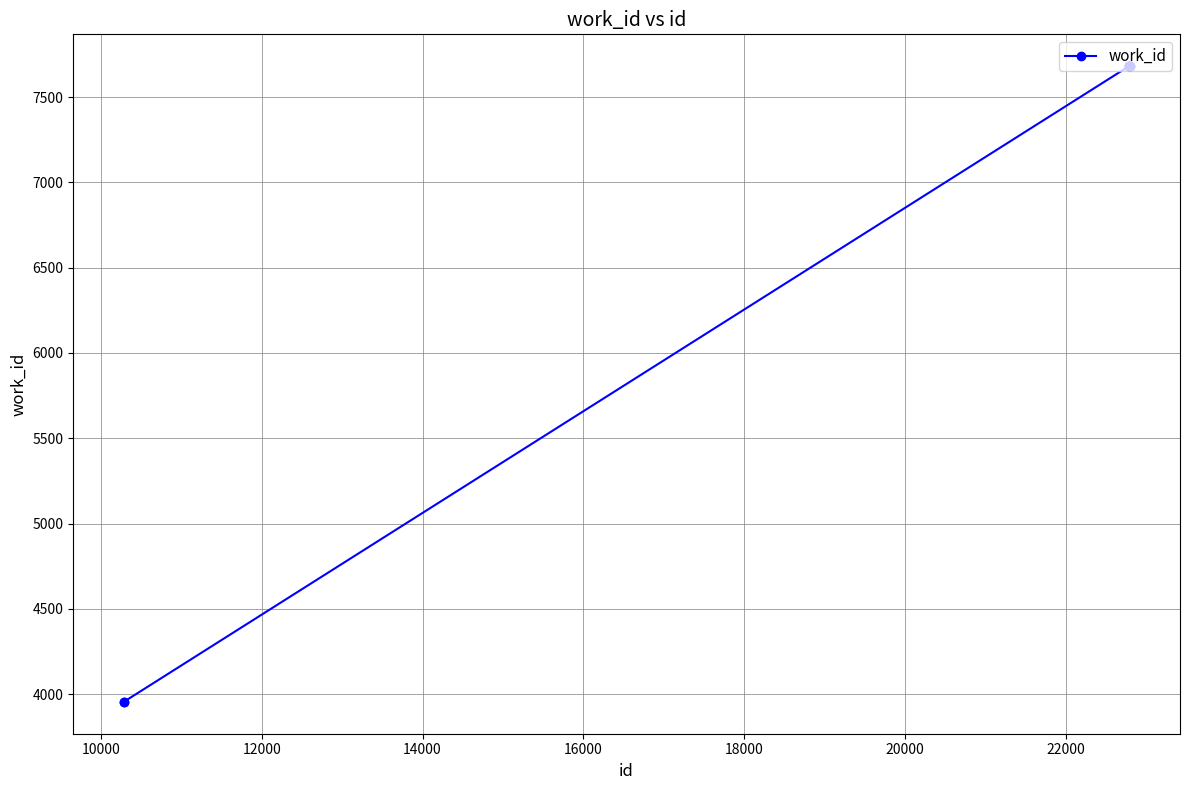

What is the smallest value displayed?

3954